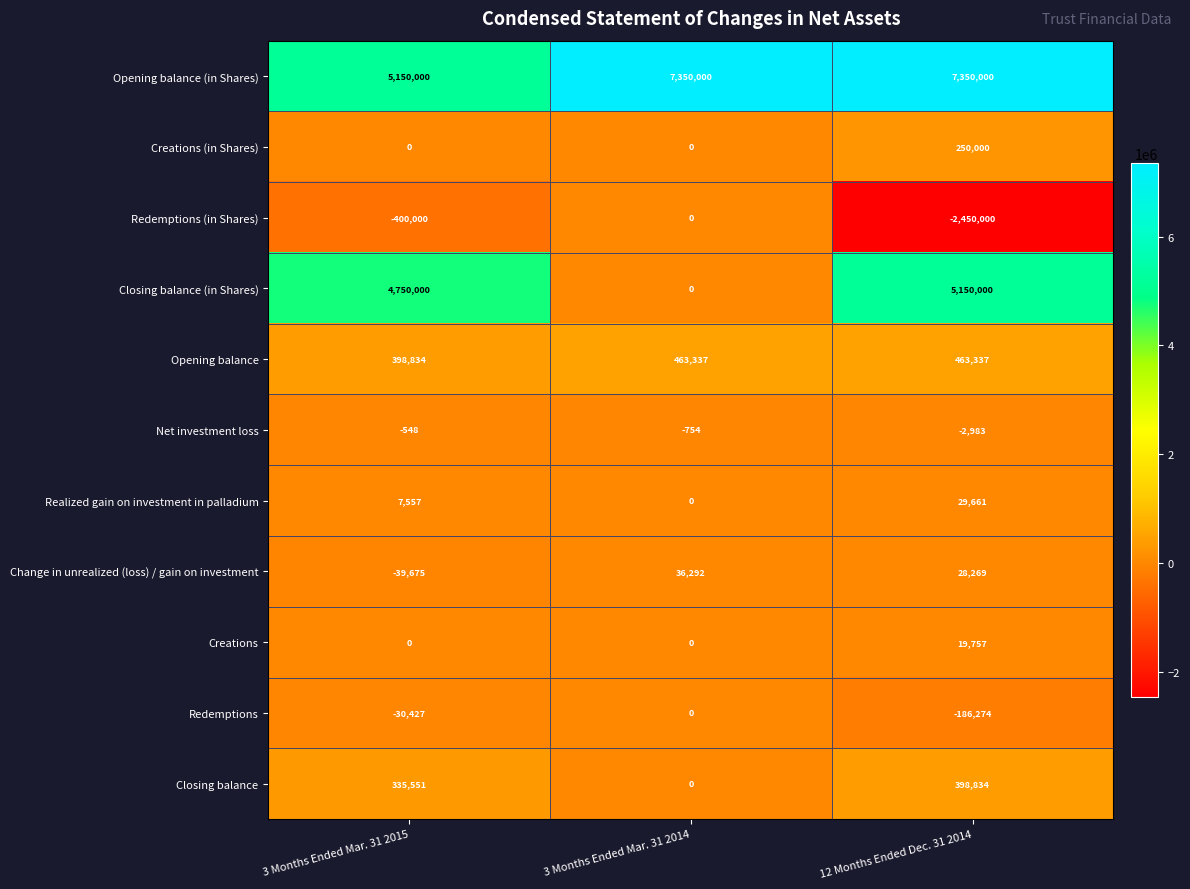

At which category does the chart reach its minimum across all series?

12 Months Ended Dec. 31 2014